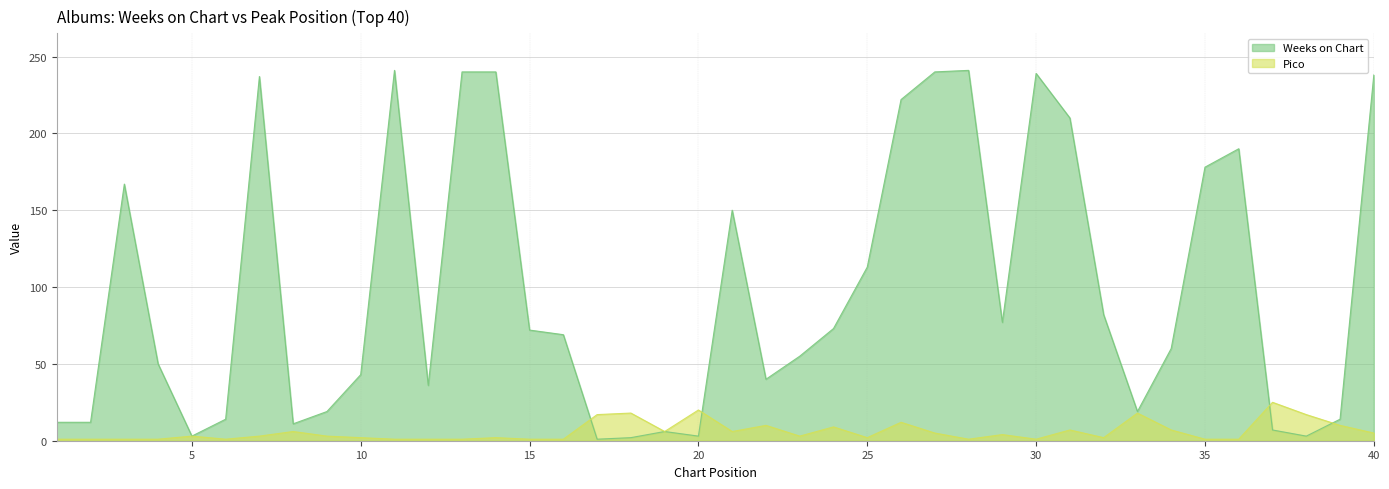

Rank the series at 29 from highest to lowest value.

Weeks on Chart, Pico